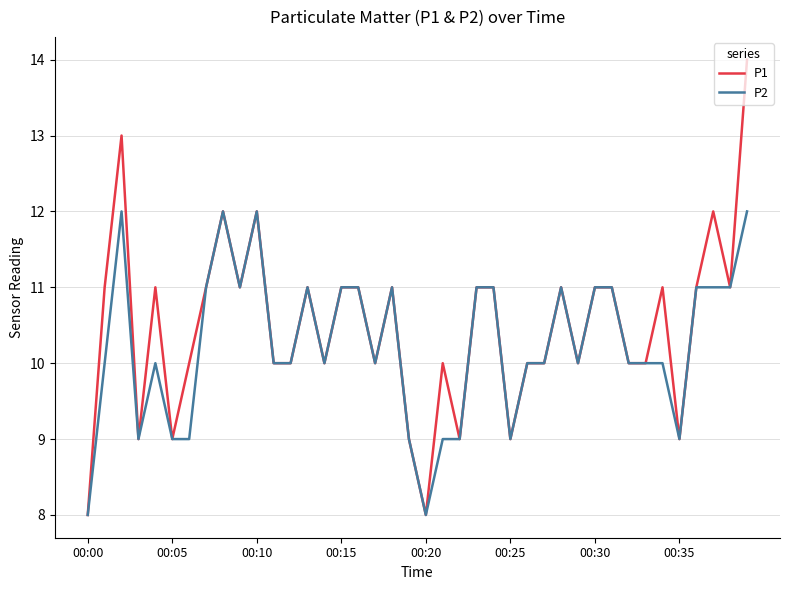

What is the maximum value for P1?

14